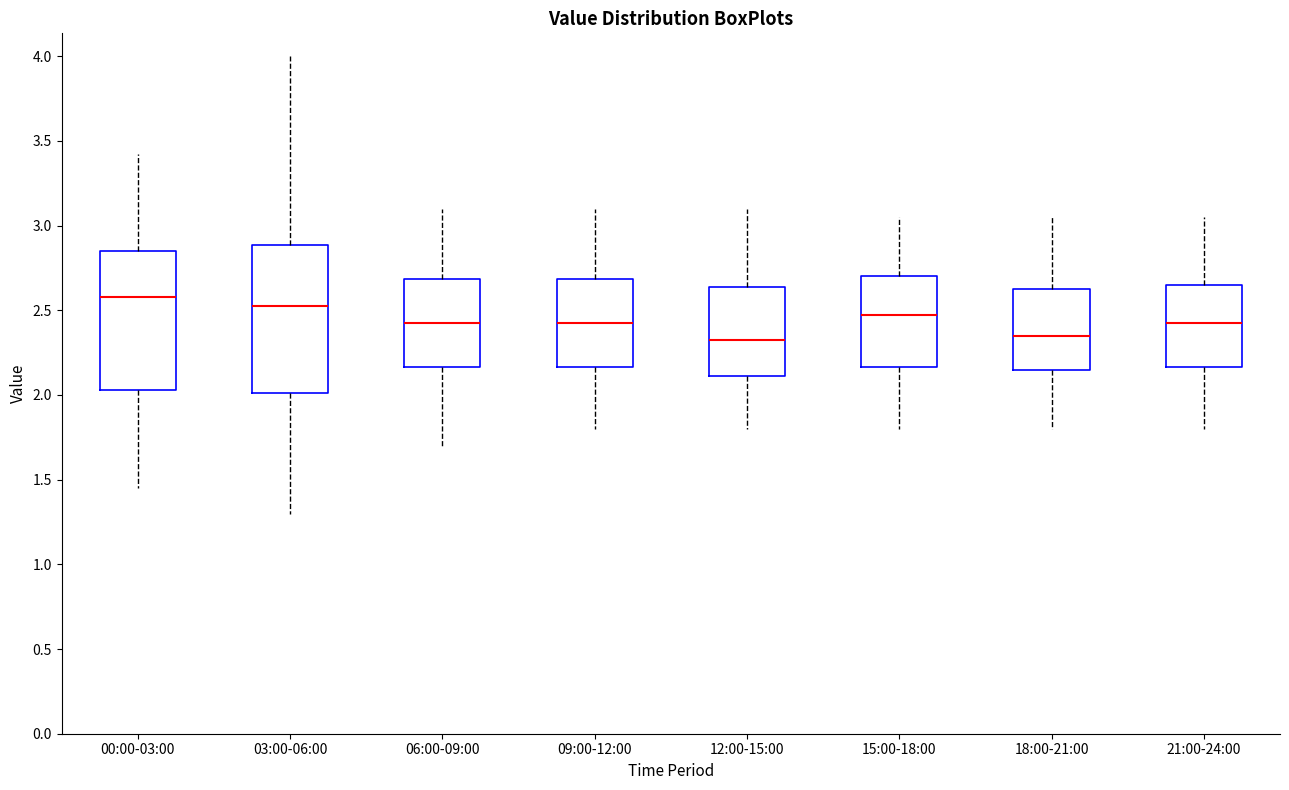

Which box is the tallest, from its lower edge to its upper edge?

03:00-06:00